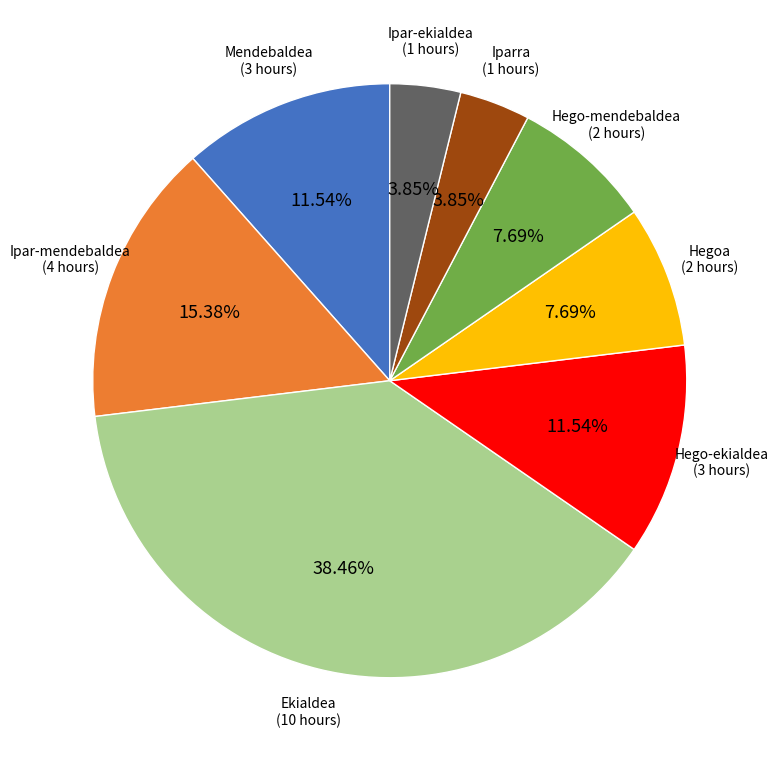

What is the ratio of the value at Ipar-ekialdea to the value at Iparra?

1.0